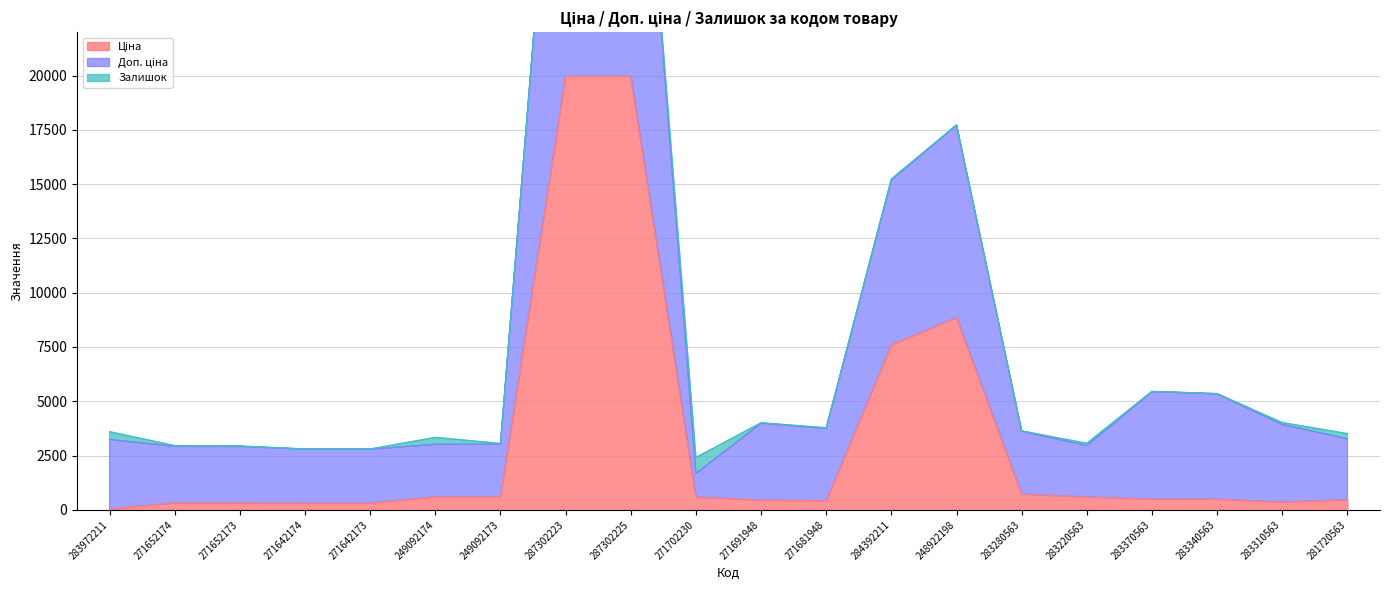

What is the sum of the Ціна values at 283280563 and 271652174?

1049.2